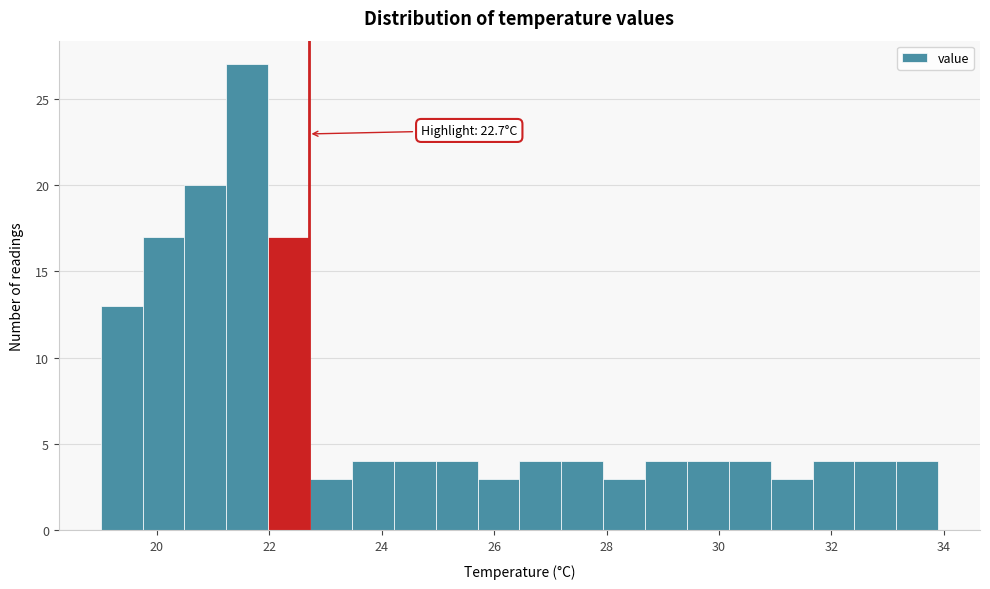

Around what value on the x-axis is the tallest bar? Give the approximate position of its centre, as read against the axis.

21.6